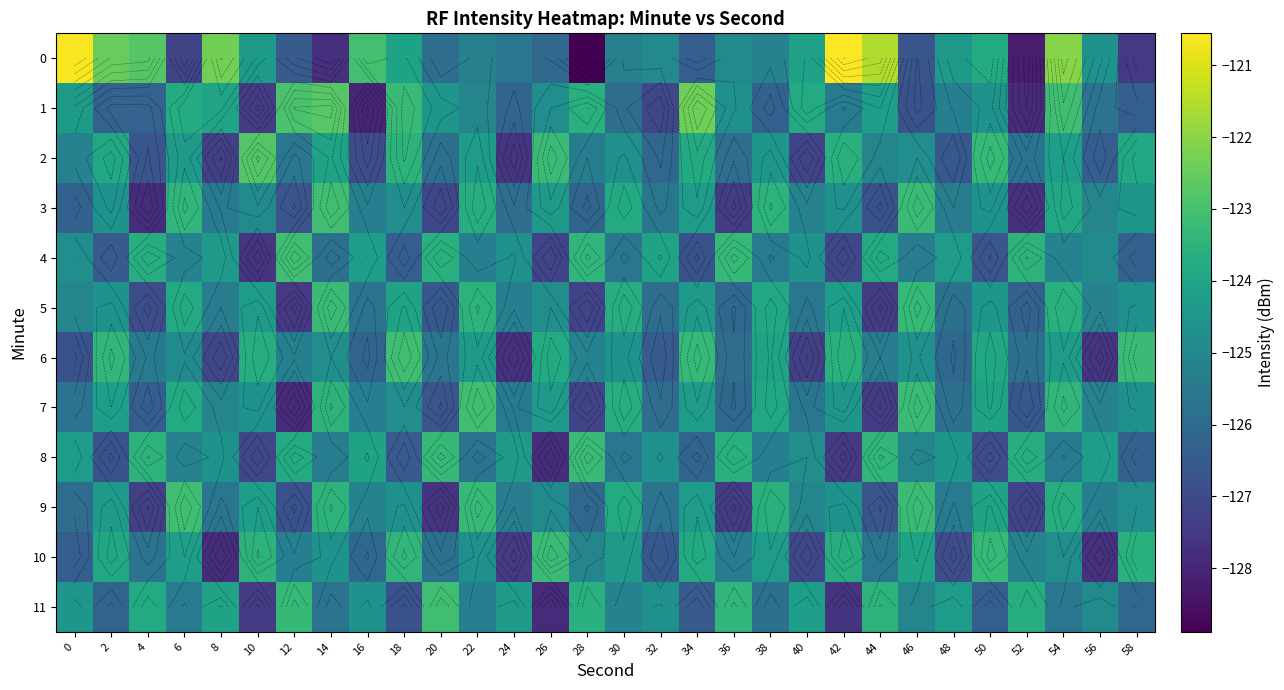

What is the lowest value of the 4 series?

-127.6